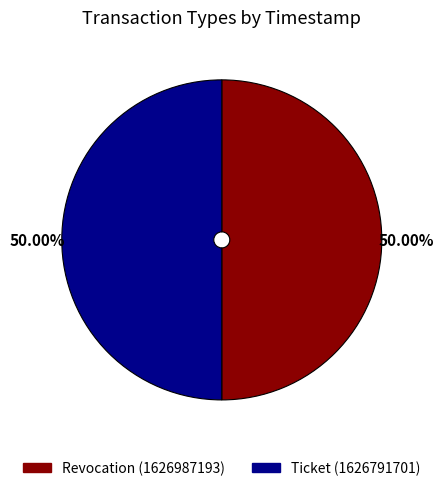

What portion of the pie excludes Ticket?

50.0%